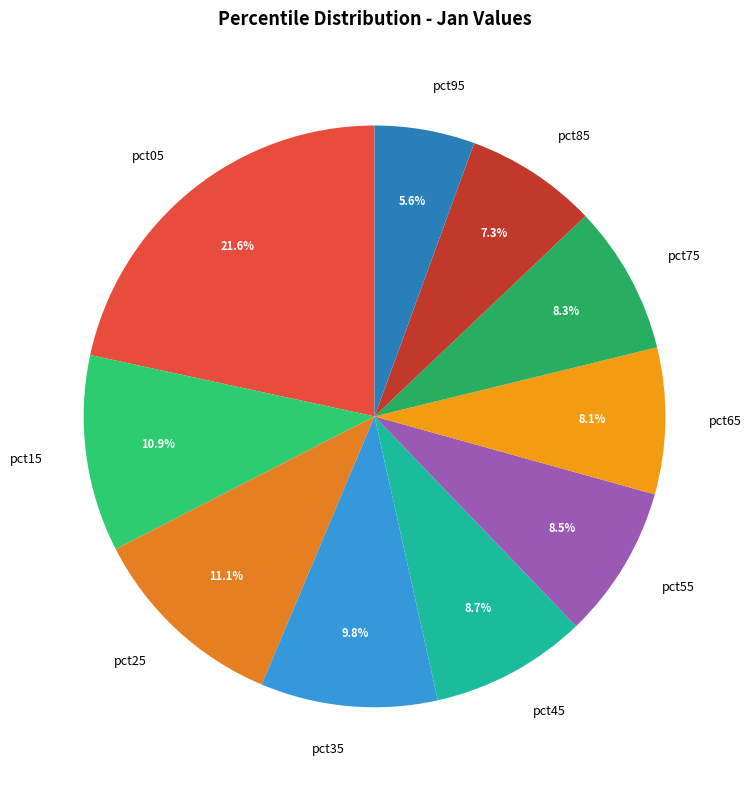

Which has a higher value, pct25 or pct55?

pct25